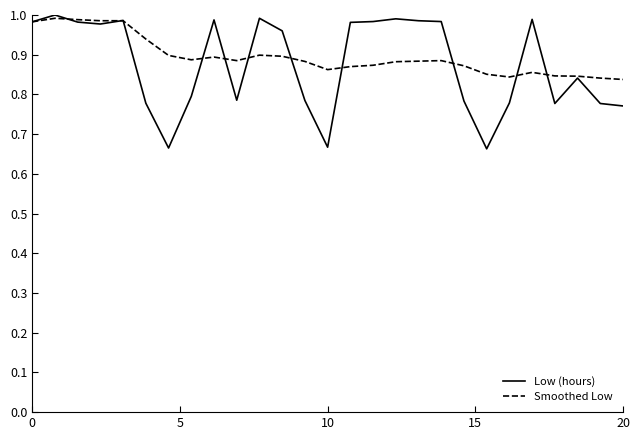

After their last crossing, which series has the higher values: Low (hours) or Smoothed Low?

Smoothed Low